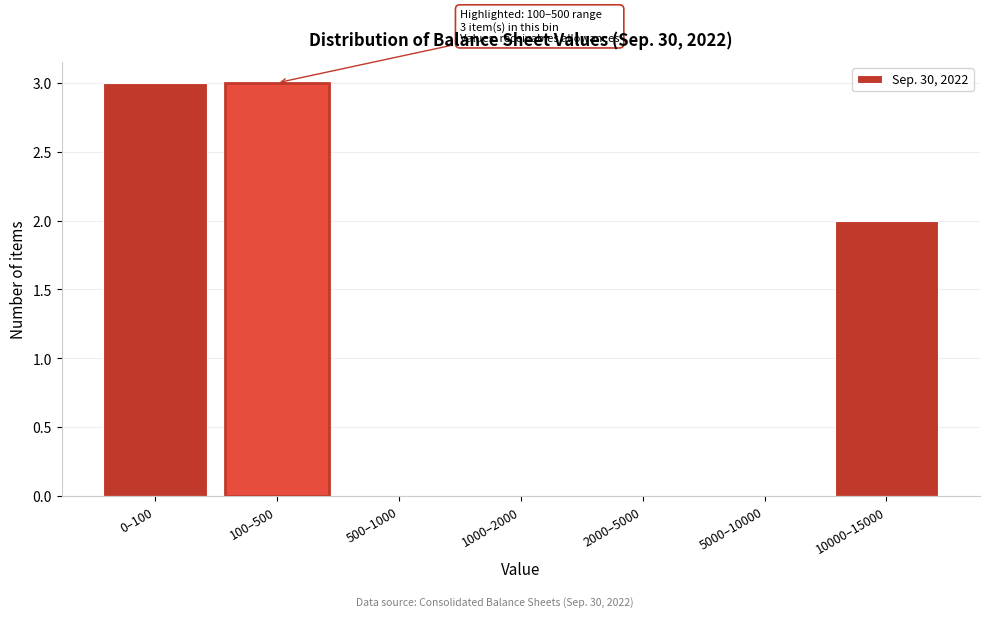

Reading left to right, what are all the values shown in this chart?

0–100=3	100–500=3	500–1000=0	1000–2000=0	2000–5000=0	5000–10000=0	10000–15000=2